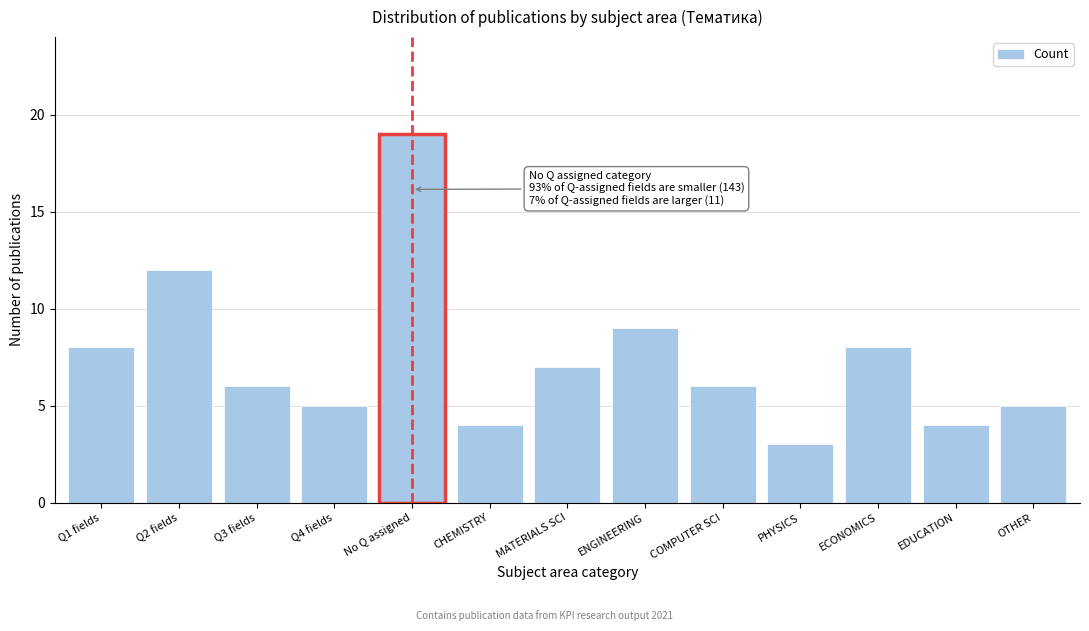

Reading left to right, what are all the values shown in this chart?

Q1 fields=8	Q2 fields=12	Q3 fields=6	Q4 fields=5	No Q assigned=19	CHEMISTRY=4	MATERIALS SCI=7	ENGINEERING=9	COMPUTER SCI=6	PHYSICS=3	ECONOMICS=8	EDUCATION=4	OTHER=5